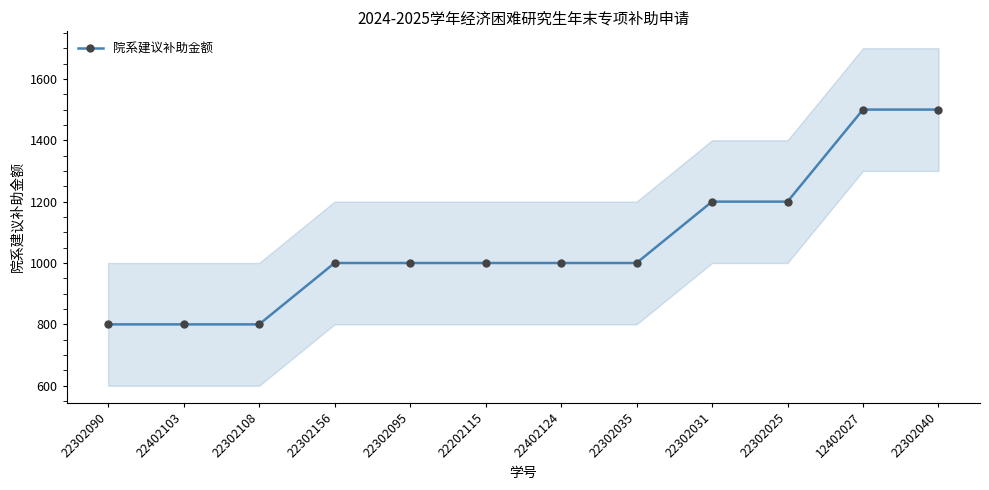

Does the chart display data point markers on the line(s)?

Yes